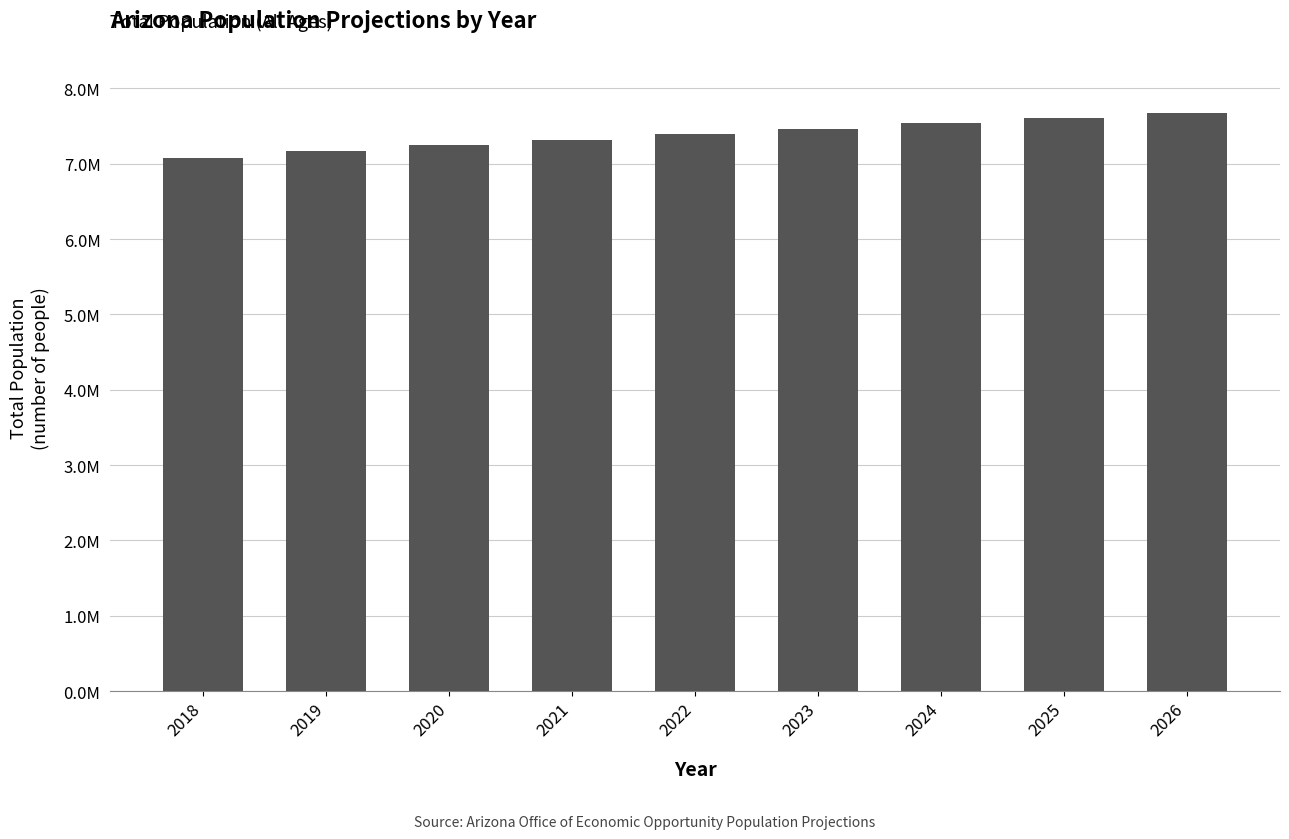

What is the change in value from 2018 to 2025?

+527973.2